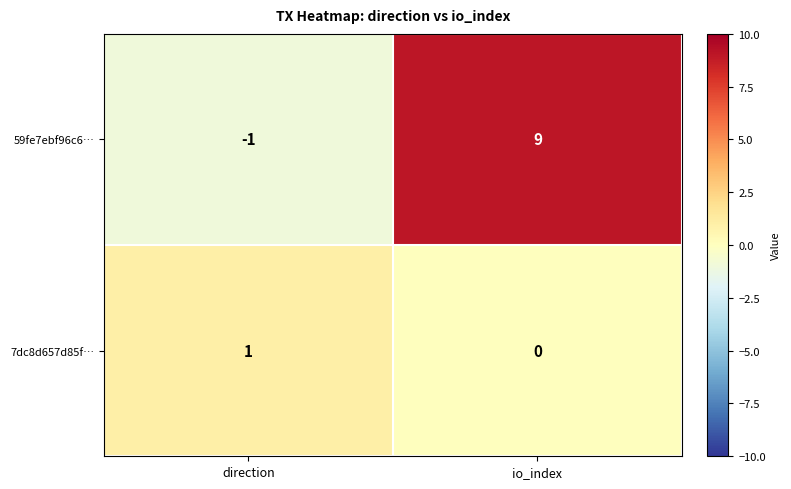

What is the sum of the 59fe7ebf96c6… values at direction and io_index?

8